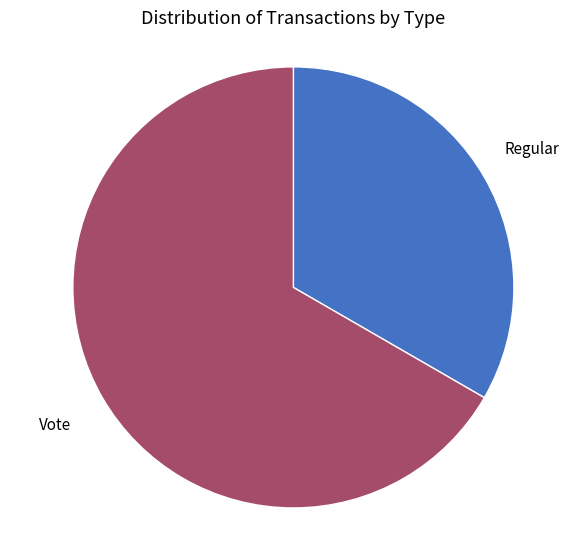

Which slice is the smallest?

Regular